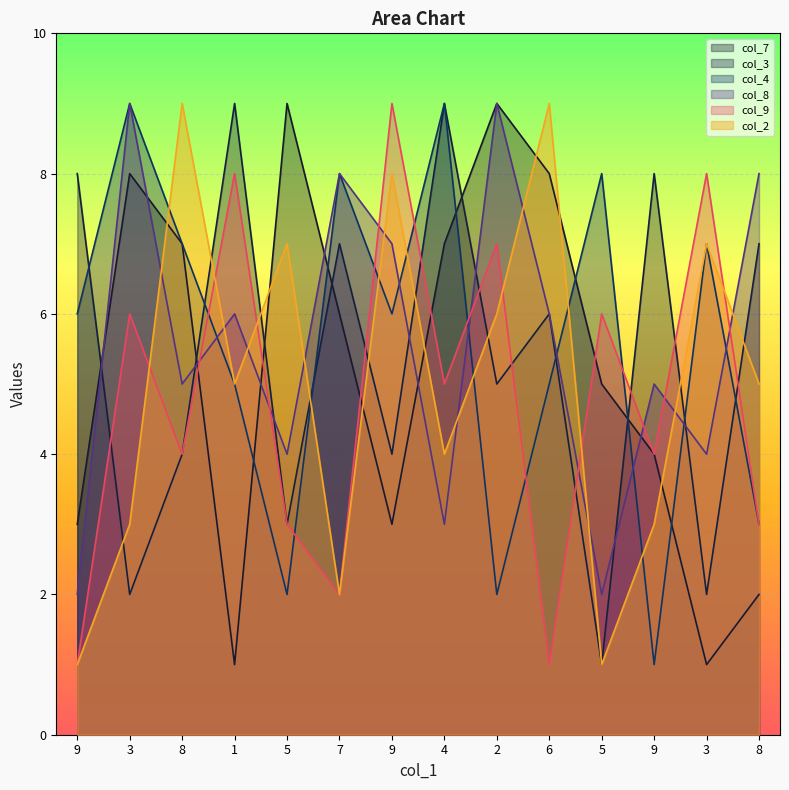

Between which two adjacent categories do col_9 and col_7 first intersect?

8 and 1